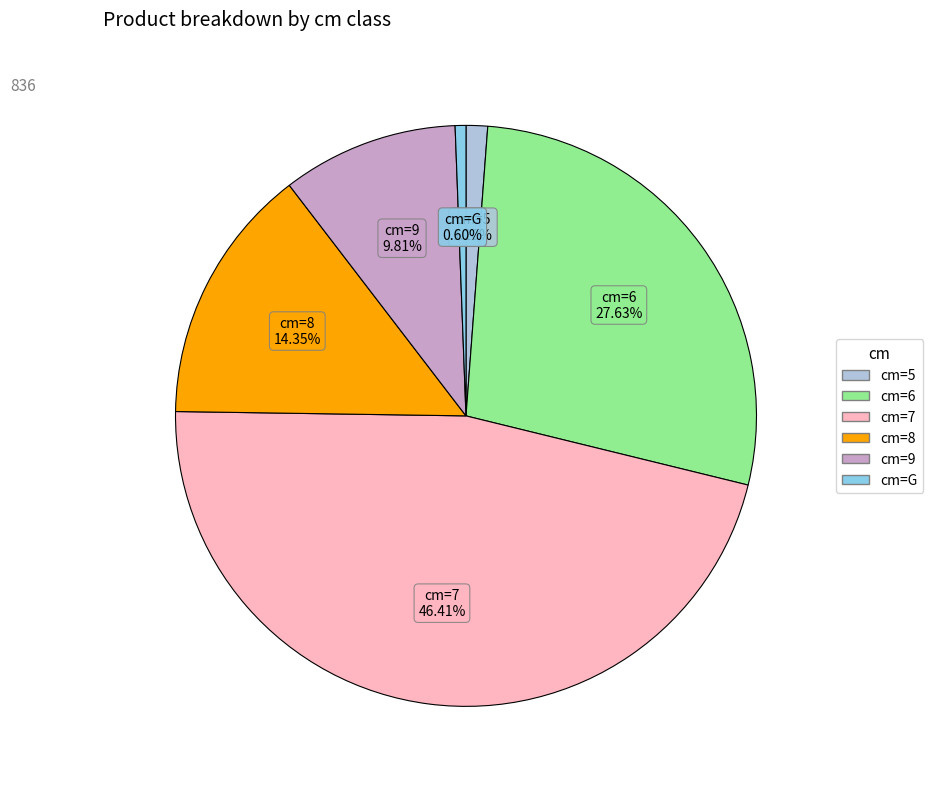

Is there any slice that represents more than half of the pie?

No